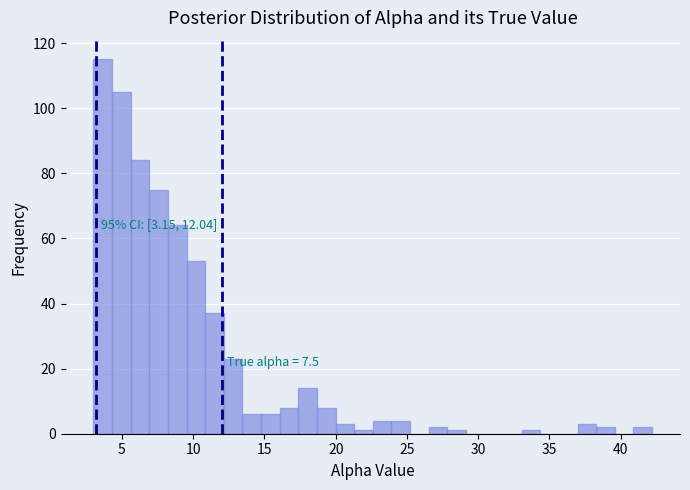

Around what value on the x-axis is the tallest bar? Give the approximate position of its centre, as read against the axis.

3.5